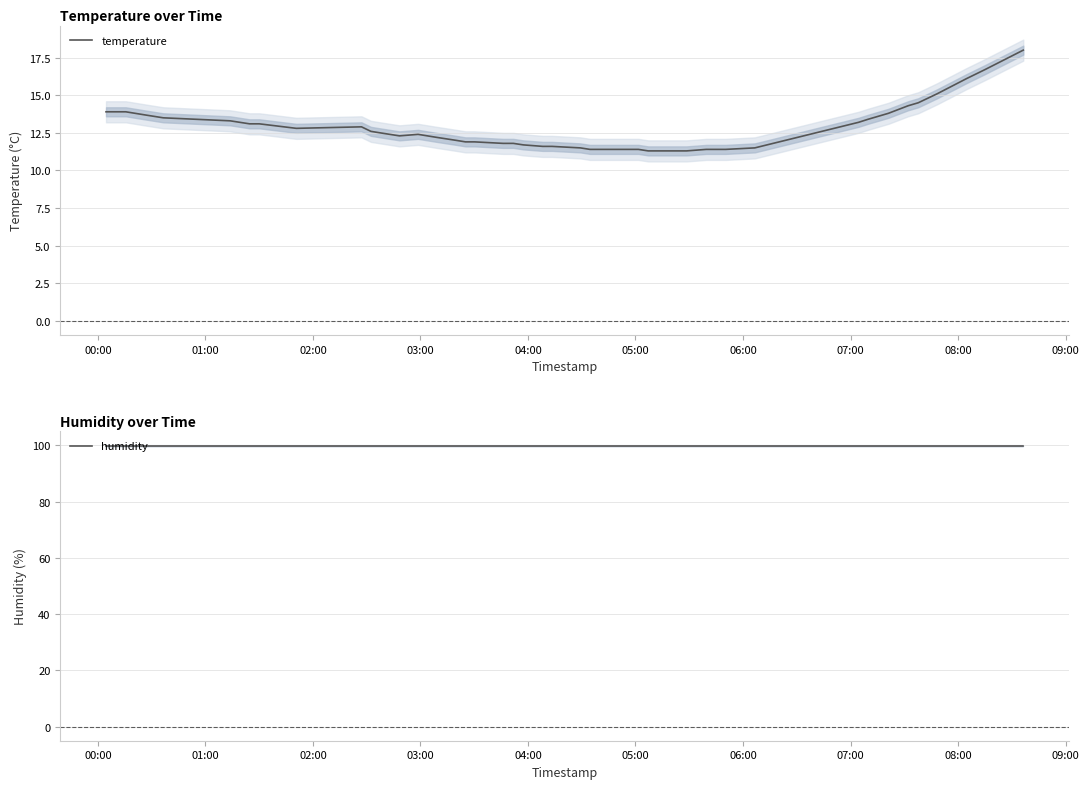

Is the value of temperature at 39 greater than the value of humidity at 14?

No